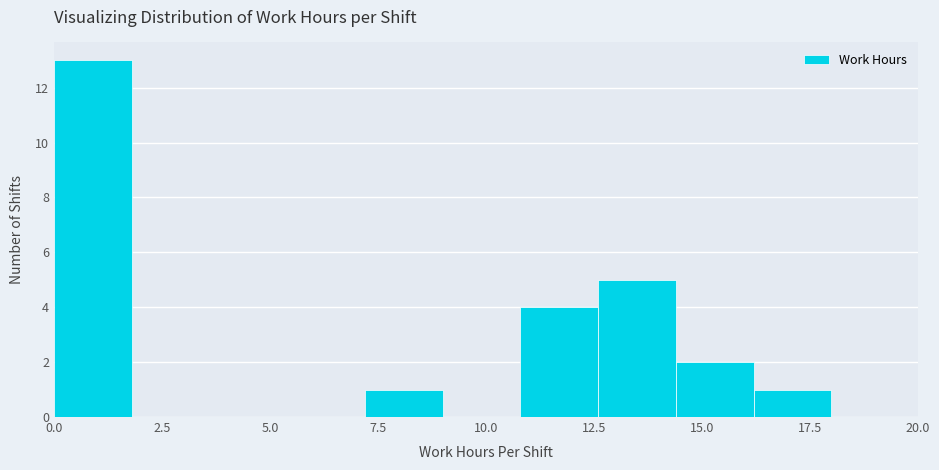

Read against the x-axis, roughly where is the centre of the tallest bar?

1.0